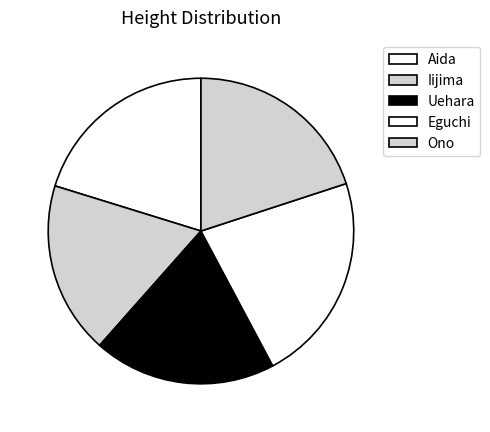

Is there a majority slice in this chart?

No